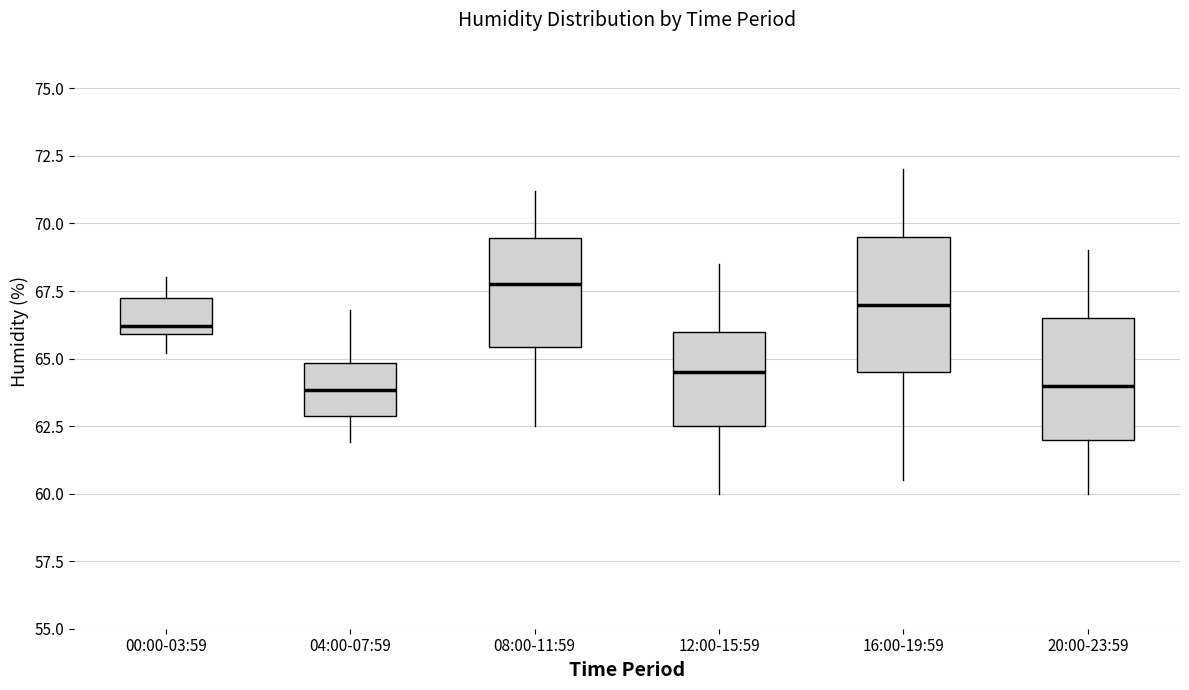

Reading left to right, transcribe this box plot: for each box, give where its median line is, the range the box spans, and where its two whiskers end, as read against the y-axis. The values are not printed on the chart, so give them approximately, as read against the axis.

00:00-03:59: median 66.0 (just above the box's lower edge), box 66.0 to 67.5, whiskers 65.0 to 68.0
04:00-07:59: median 64.0, box 63.0 to 65.0, whiskers 62.0 to 67.0
08:00-11:59: median 68.0, box 65.5 to 69.5, whiskers 62.5 to 71.0
12:00-15:59: median 64.5, box 62.5 to 66.0, whiskers 60.0 to 68.5
16:00-19:59: median 67.0, box 64.5 to 69.5, whiskers 60.5 to 72.0
20:00-23:59: median 64.0, box 62.0 to 66.5, whiskers 60.0 to 69.0